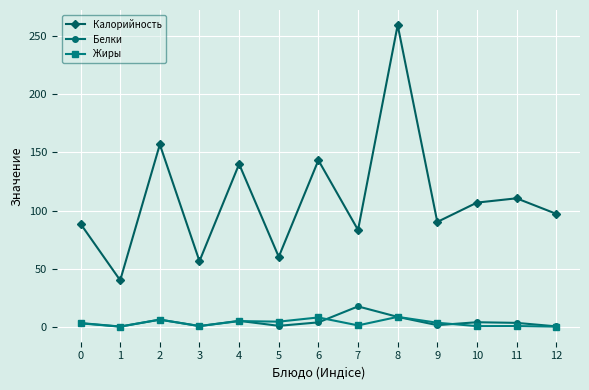

The Жиры series shows 0.5 at 11. True or false?

True